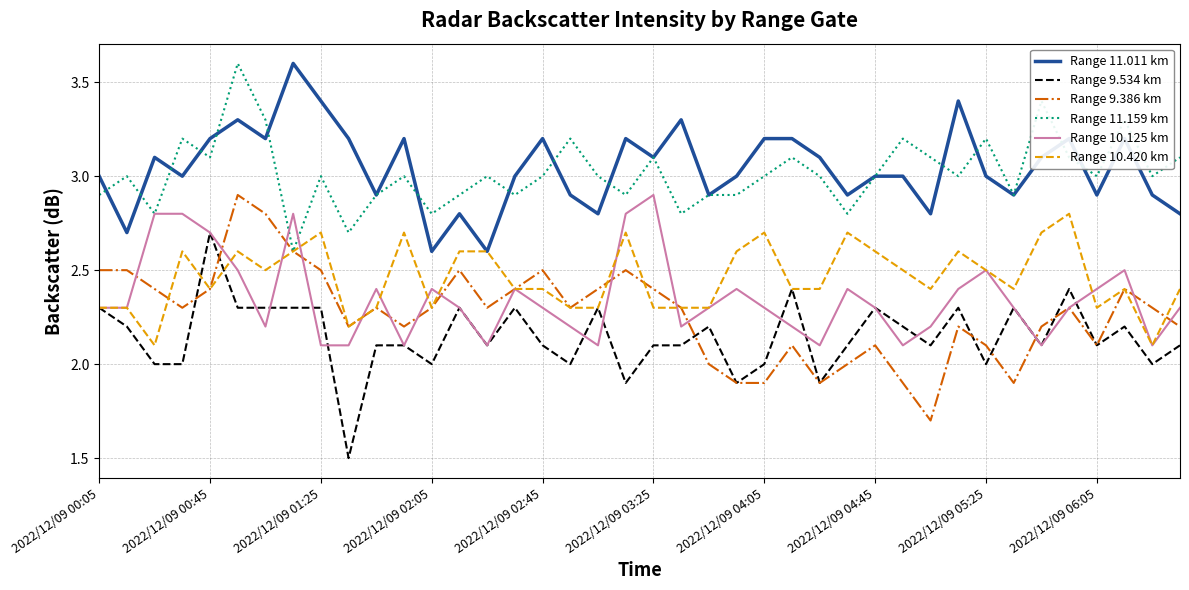

What is the minimum value shown in the chart?

1.5